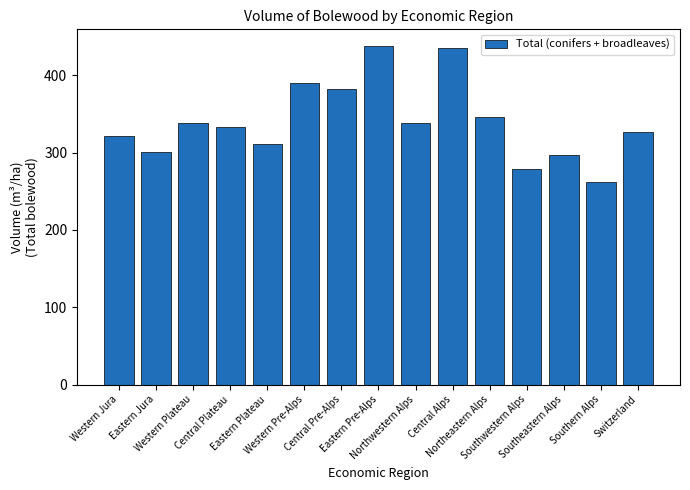

How many values exceed 333?

8